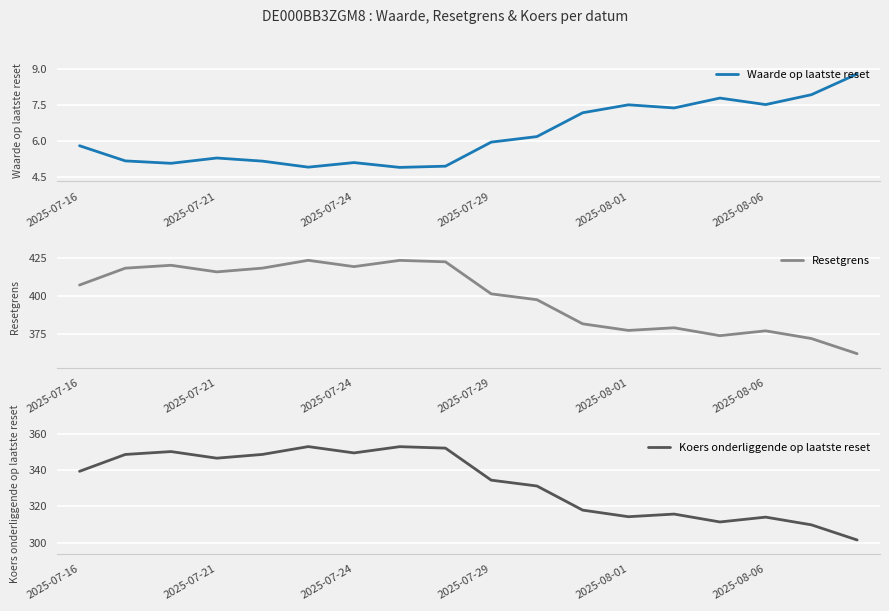

What is the average value of the Koers onderliggende op laatste reset series?

332.8